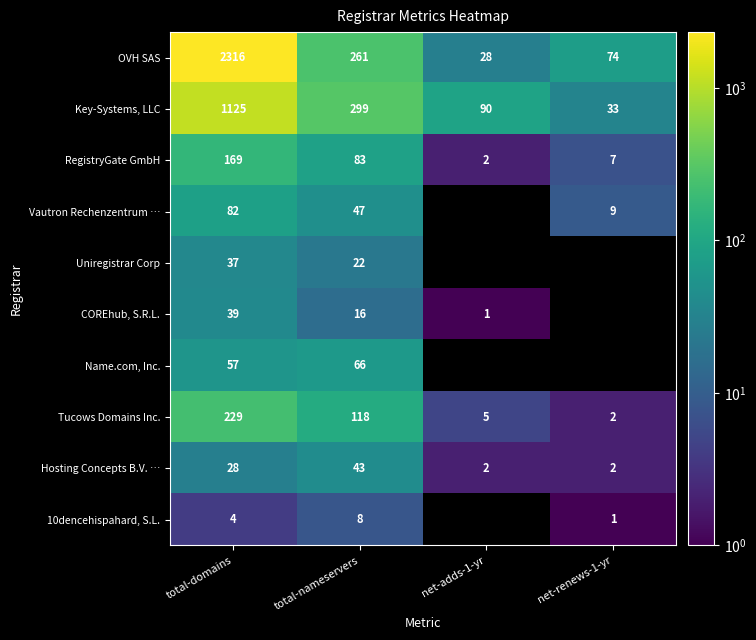

The Key-Systems, LLC series shows 392.6 at total-domains. True or false?

False